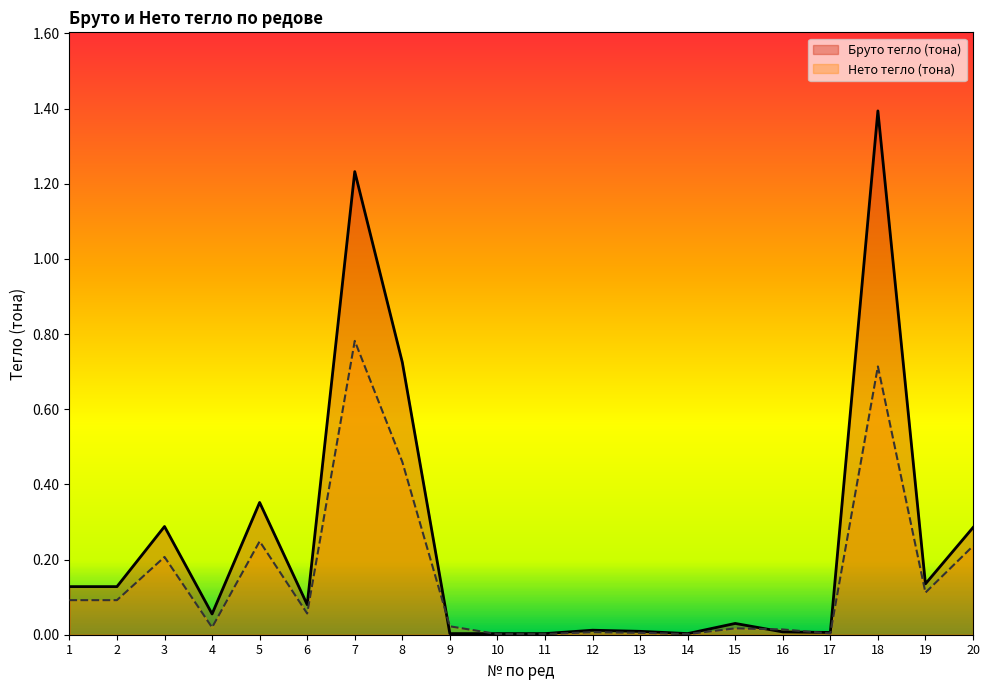

Where do Нето тегло (тона) and Бруто тегло (тона) first cross each other?

8 and 9